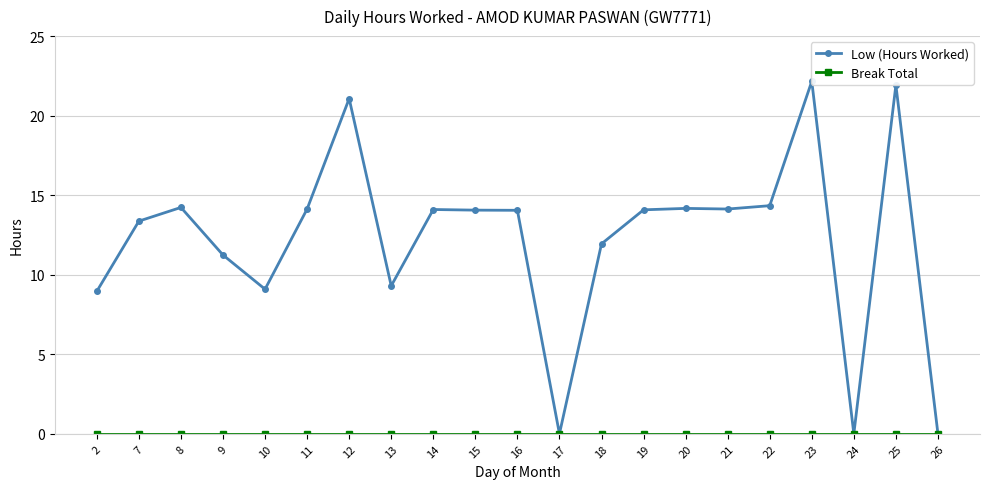

Between 16 and 20, which series saw the biggest shift?

Low (Hours Worked)